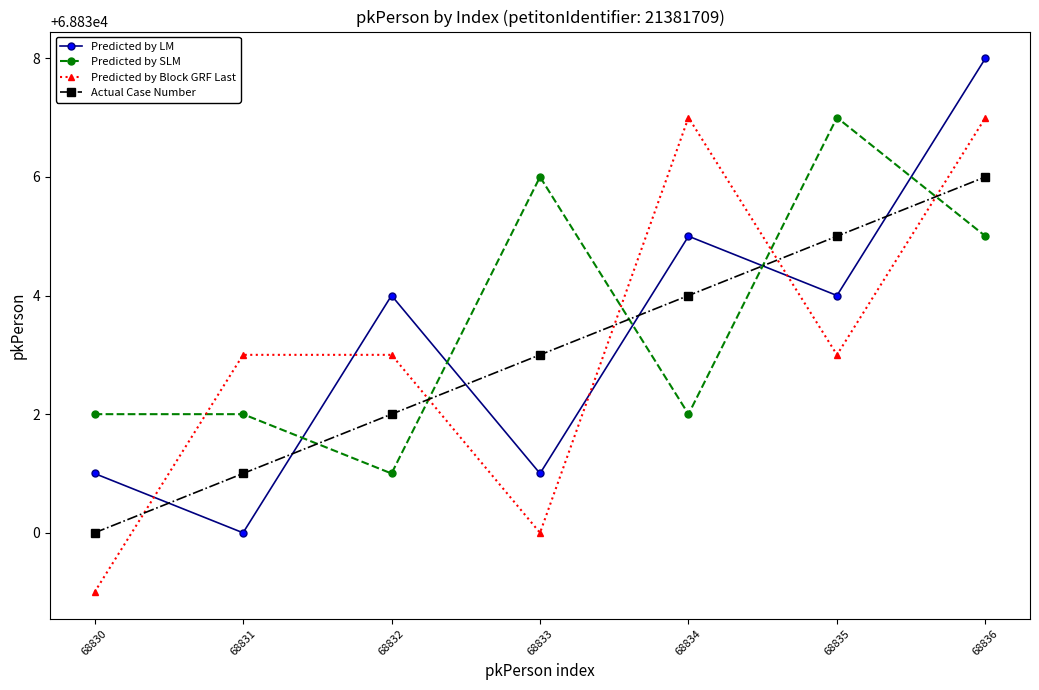

What is the difference between the maximum and second lowest values in the Predicted by SLM series?

5